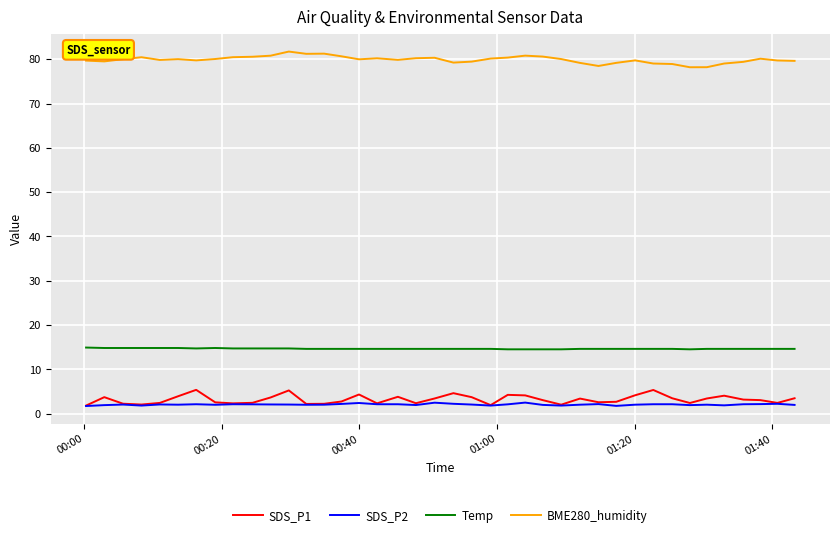

Which series has the largest total across all categories?

BME280_humidity